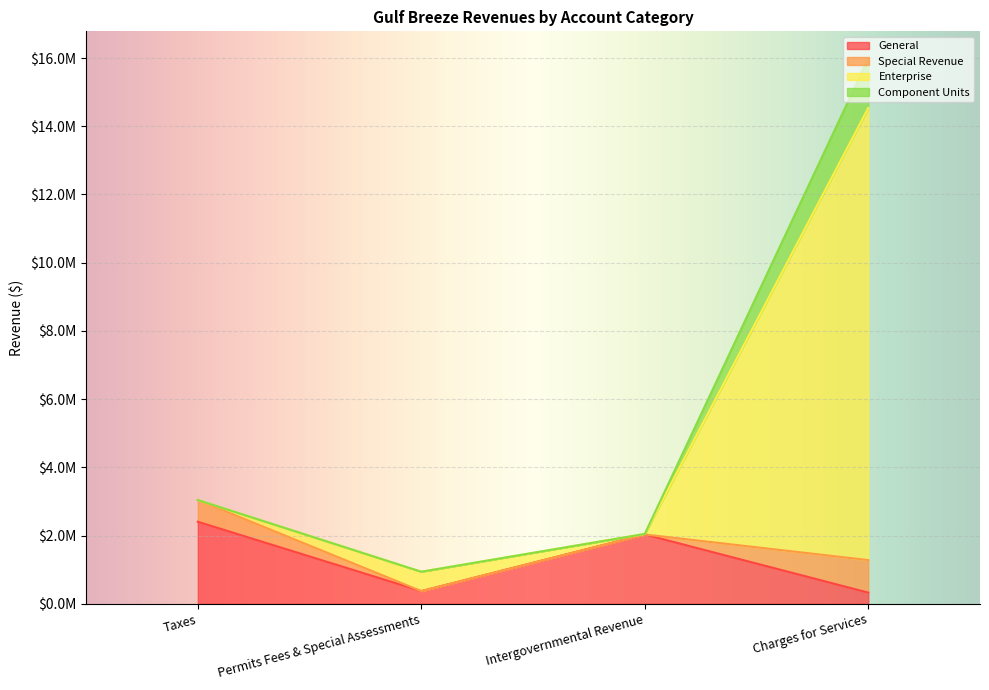

What position from the left is Taxes?

1